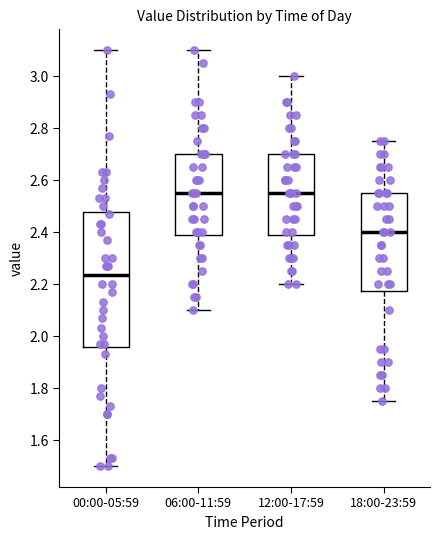

Where does the median line of the box for 00:00-05:59 sit on the y-axis? The values are not printed on the chart, so give them approximately, as read against the axis.

2.24